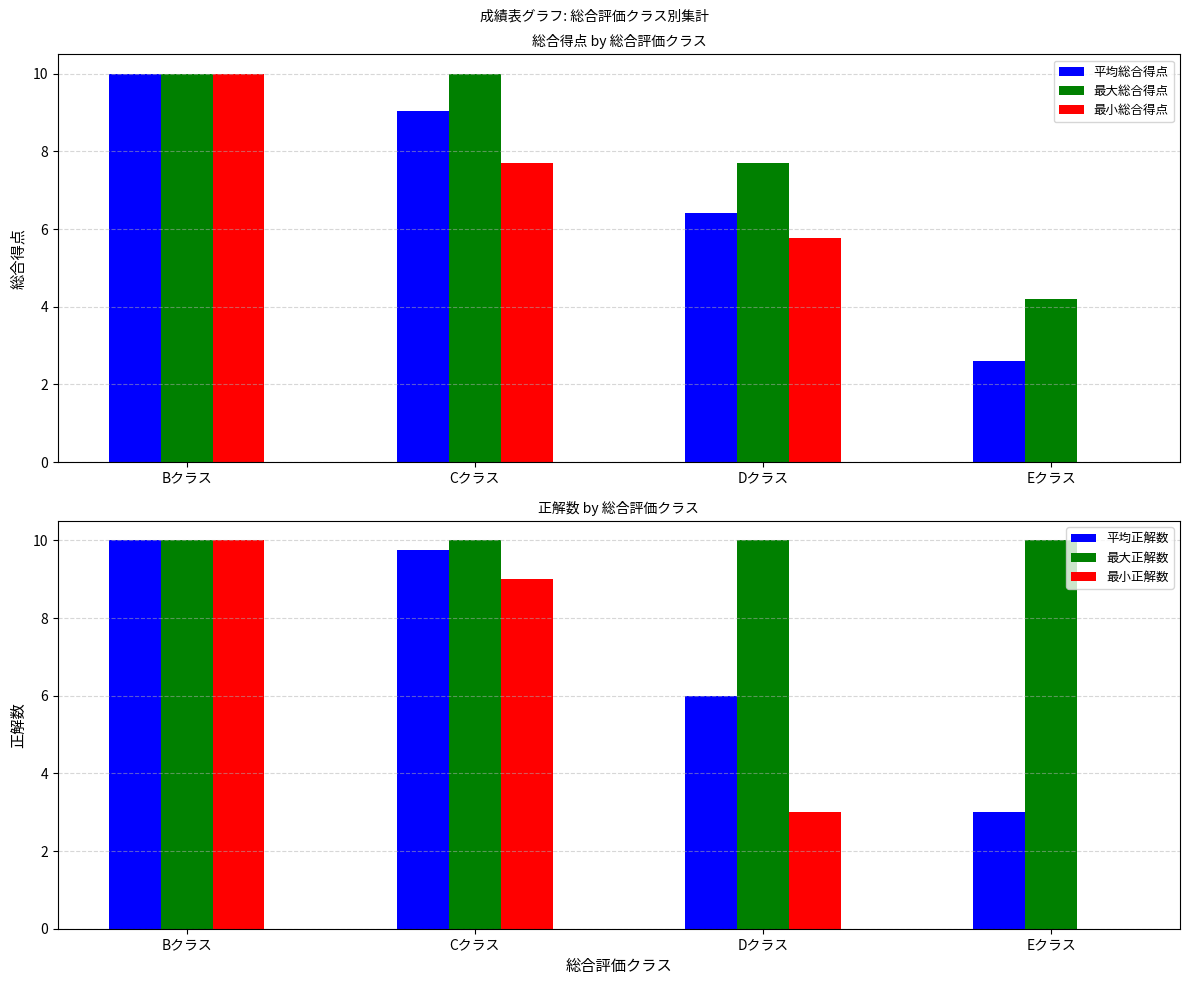

What position from the left is Eクラス?

4